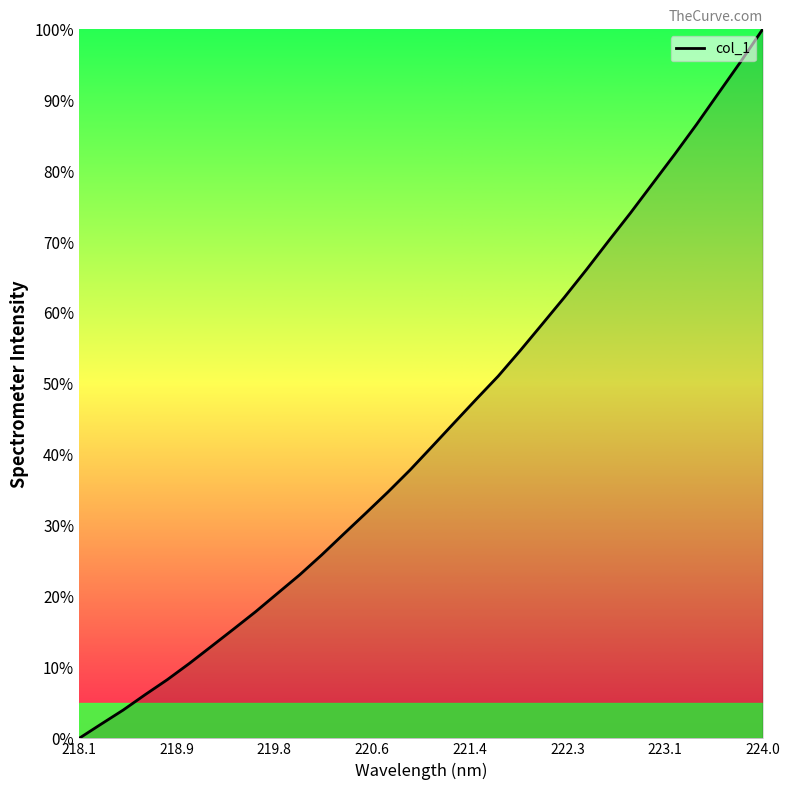

How many lines are shown in the chart?

1